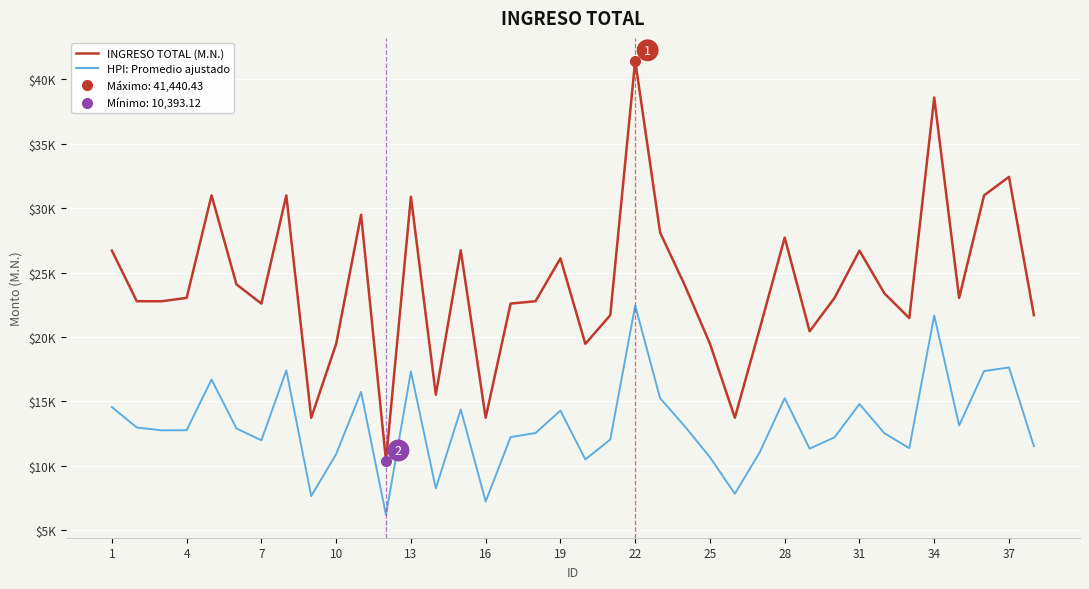

What is the average value of the INGRESO TOTAL (M.N.) series?

24031.9